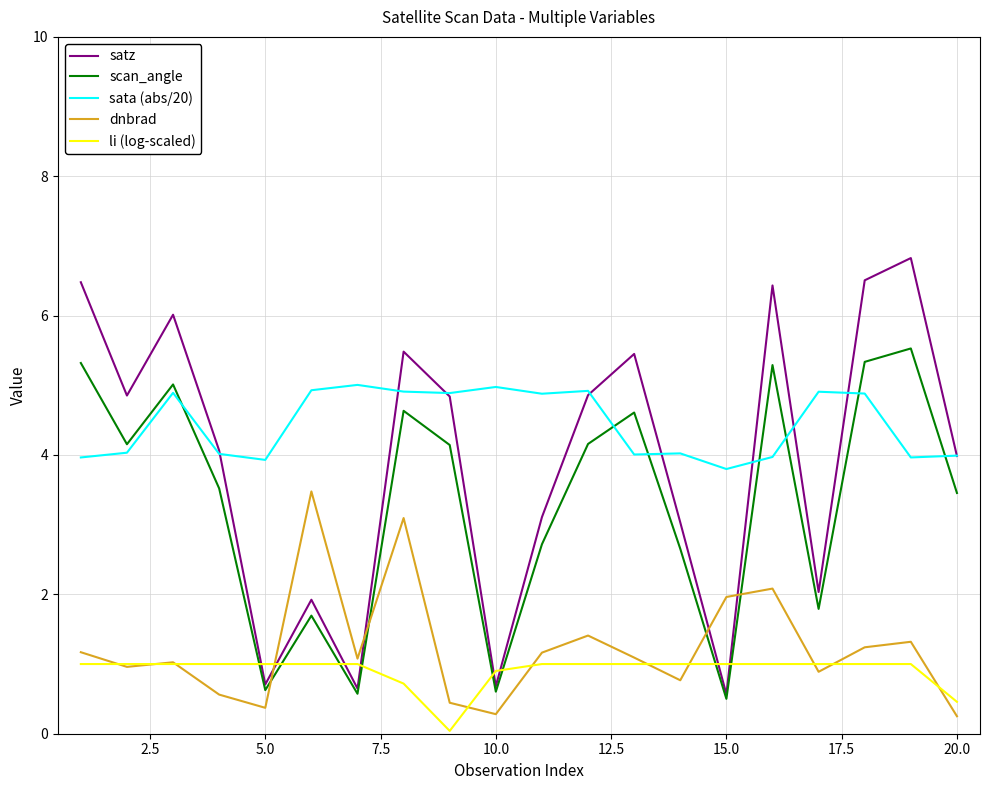

Which series ends up on top after the final intersection of dnbrad and scan_angle?

scan_angle